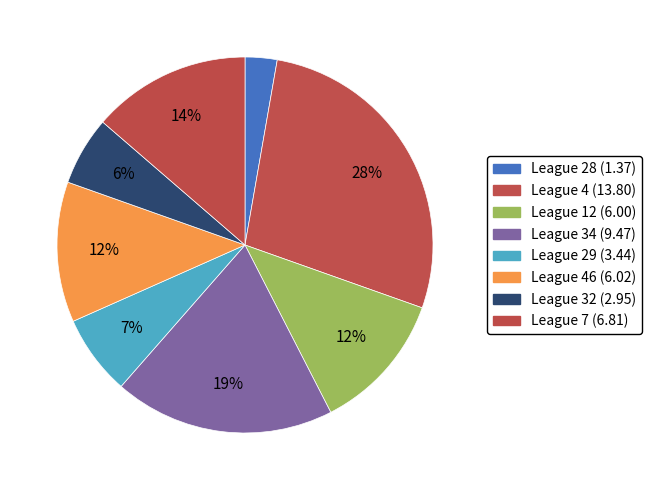

How many slices are in this pie chart?

8